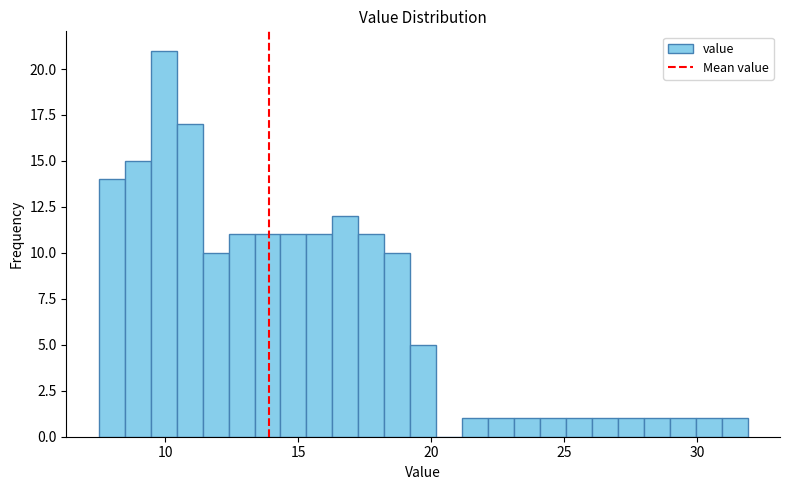

Read against the x-axis, roughly where is the centre of the tallest bar?

10.0